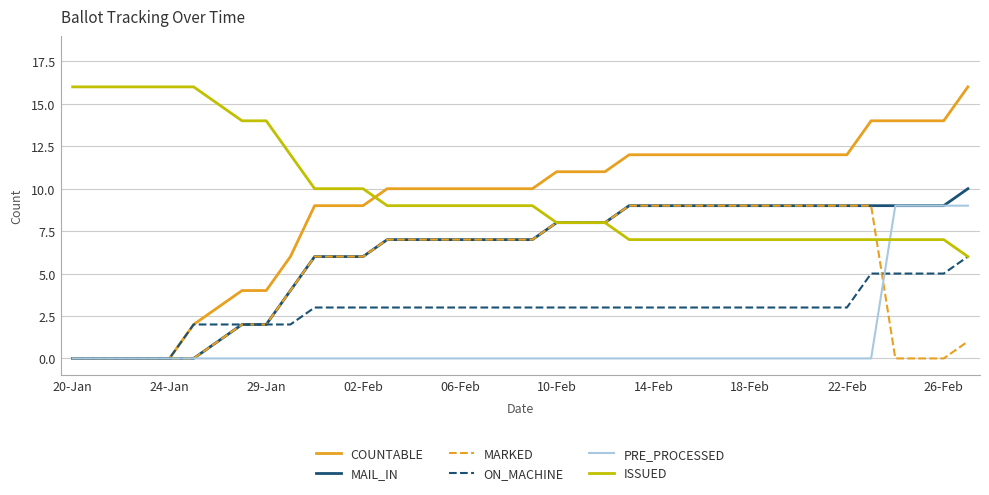

Which series has the largest range (max minus min)?

COUNTABLE